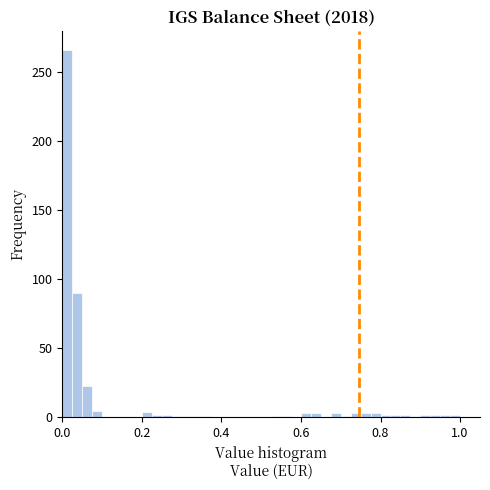

Read against the x-axis, roughly where is the centre of the tallest bar?

0.02